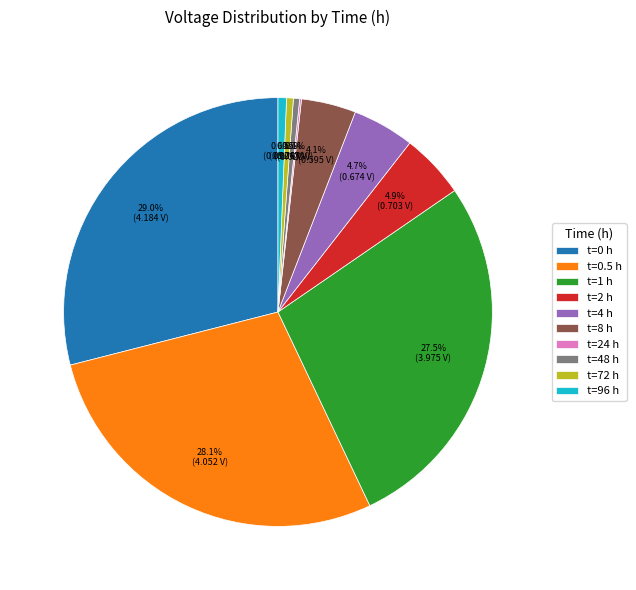

Does any single category account for the majority?

No